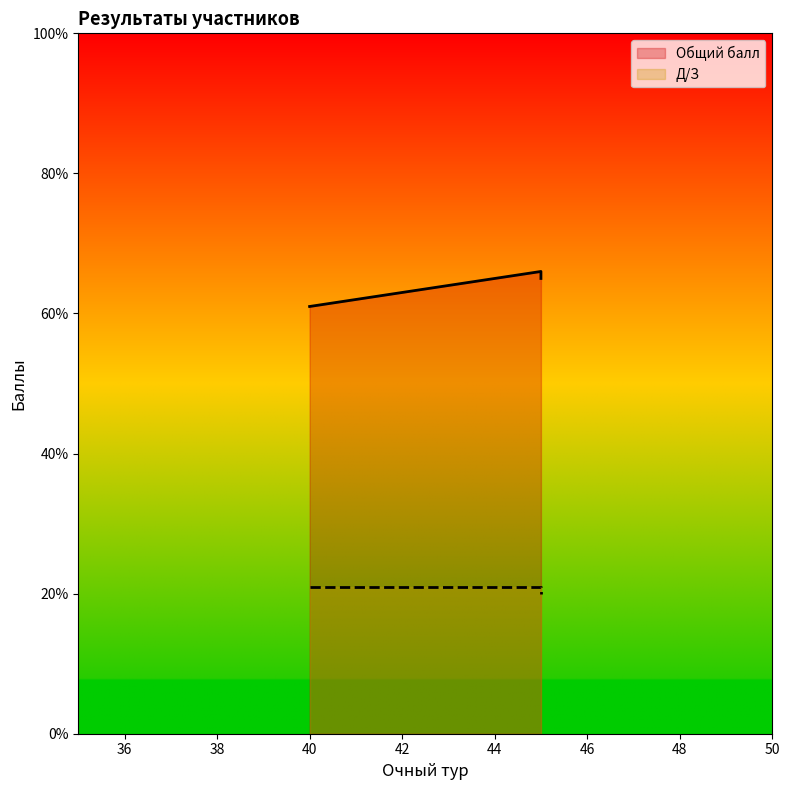

How many data points in Общий балл are less than 65?

1